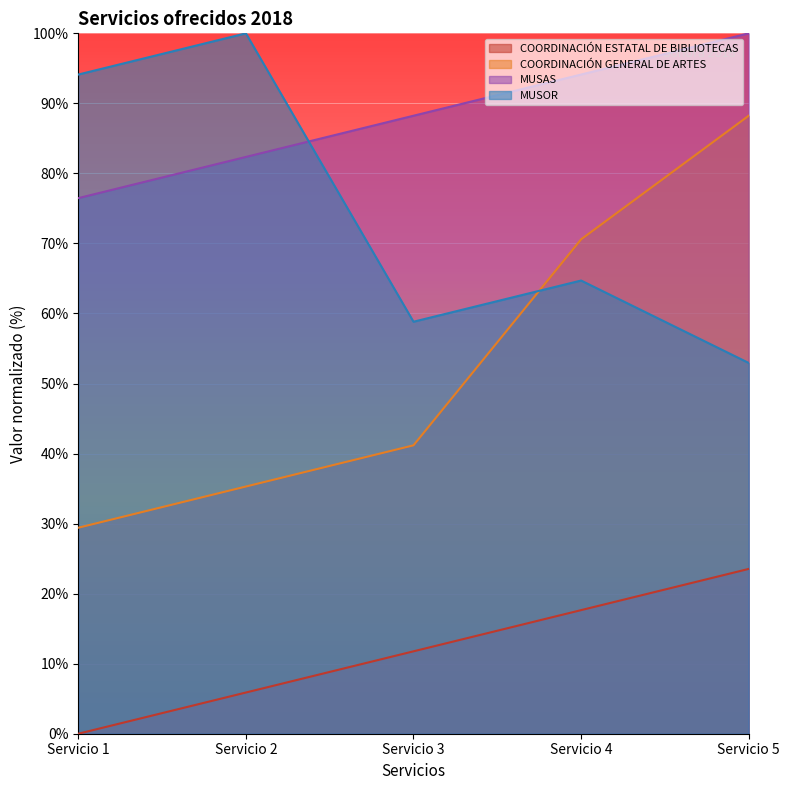

What are all the series names shown in the legend?

COORDINACIÓN ESTATAL DE BIBLIOTECAS, COORDINACIÓN GENERAL DE ARTES, MUSAS, MUSOR